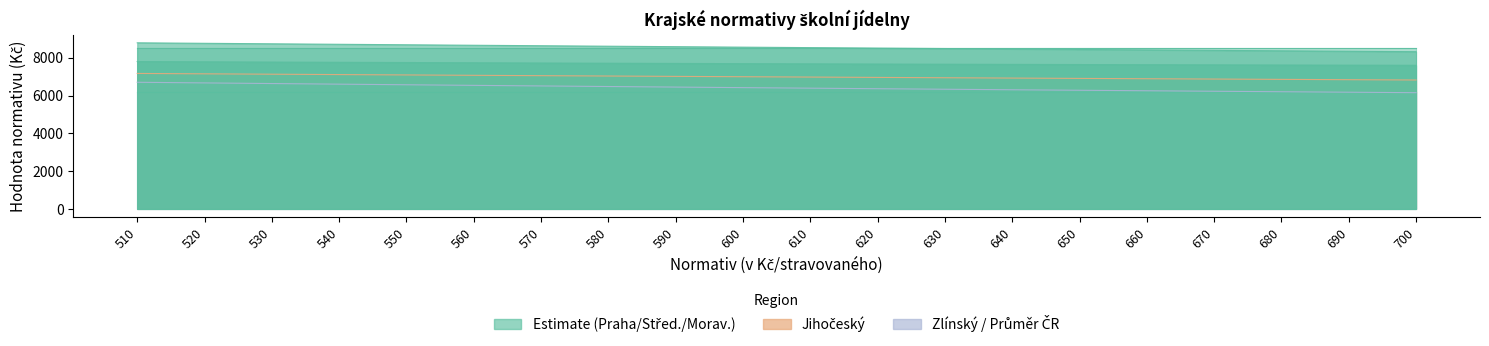

Which has a higher value, 590 or 510?

510